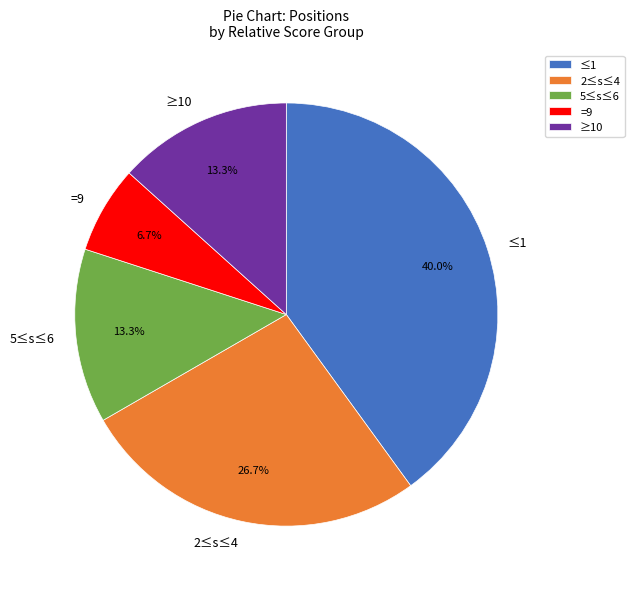

How much of the chart is everything except 5≤s≤6?

86.7%